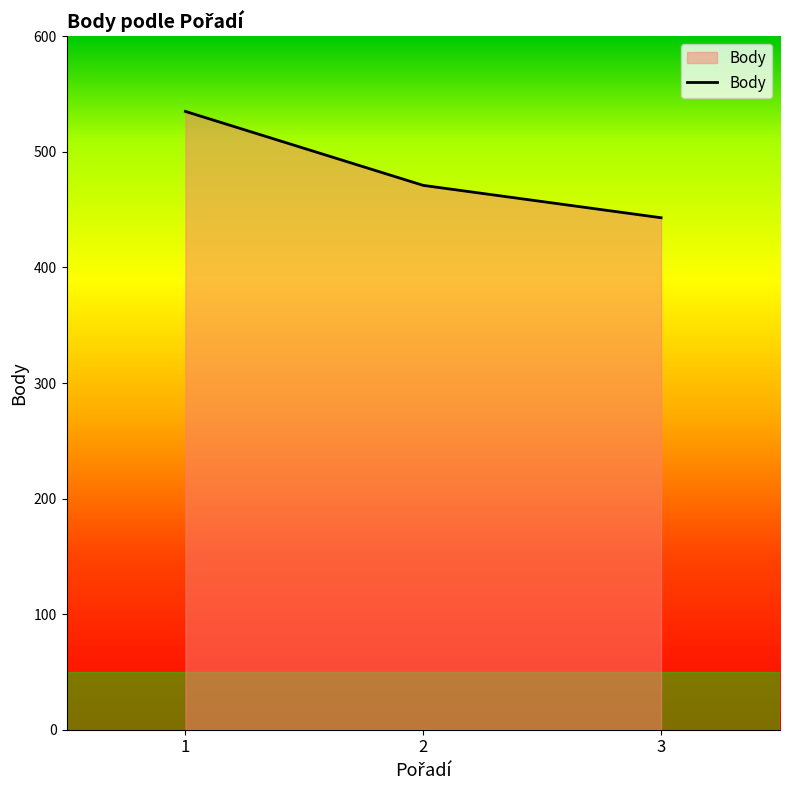

What is the difference between the values at 1 and 2?

64